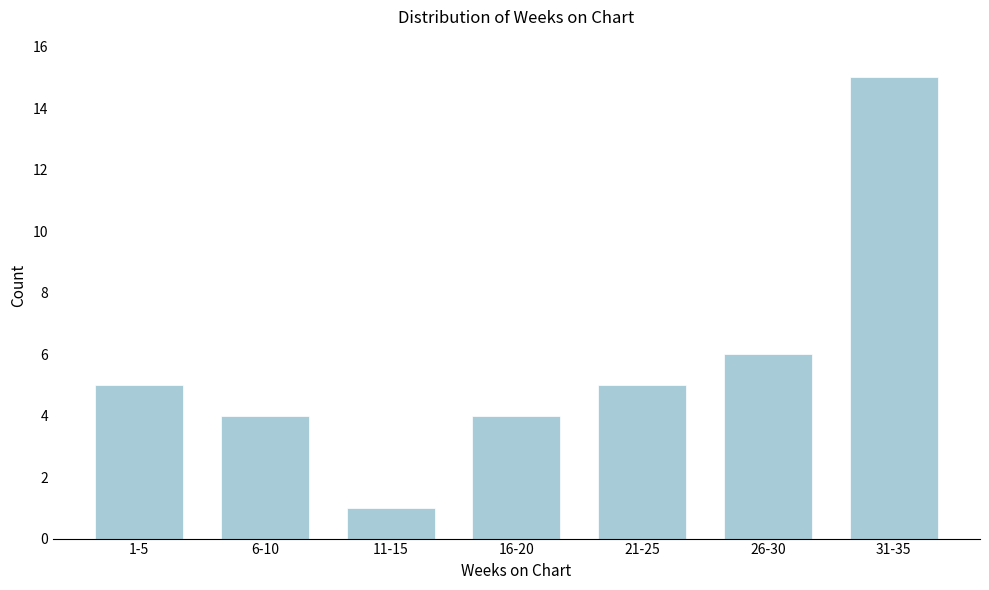

Reading left to right, extract all data points from this chart.

5	4	1	4	5	6	15